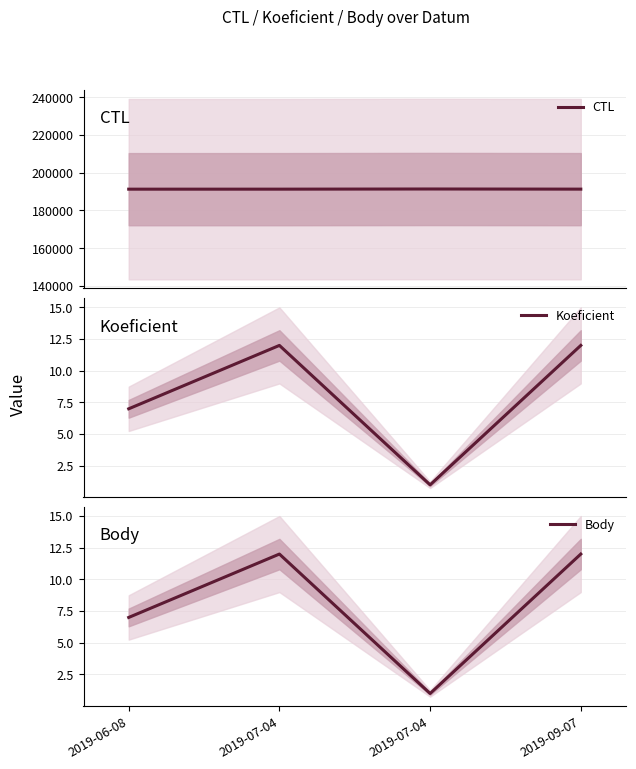

True or false: Koeficient and Body intersect in this chart.

False